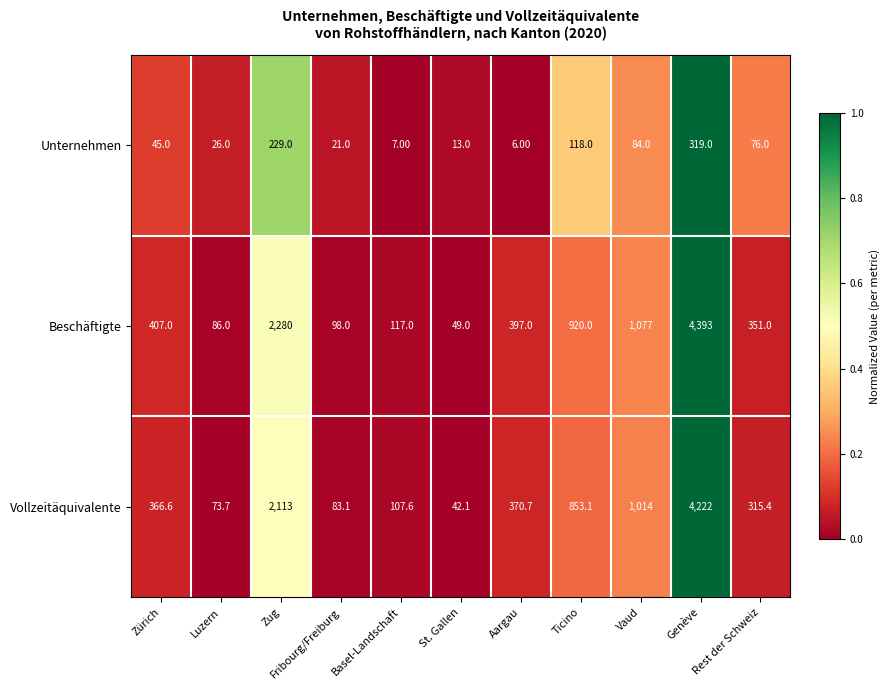

Rank the series at Vaud from highest to lowest value.

Beschäftigte, Vollzeitäquivalente, Unternehmen